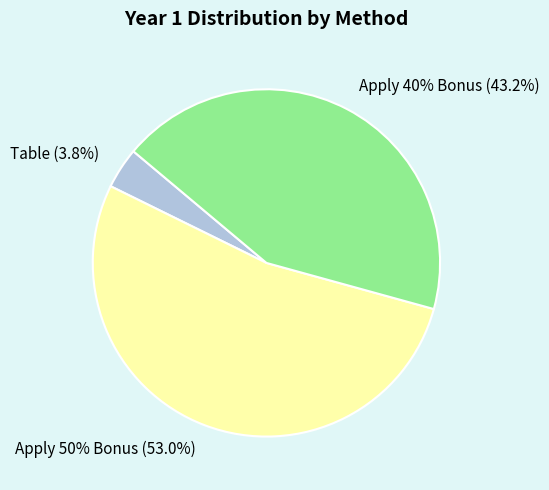

To the nearest percent, what portion does Apply 40% Bonus represent?

43%